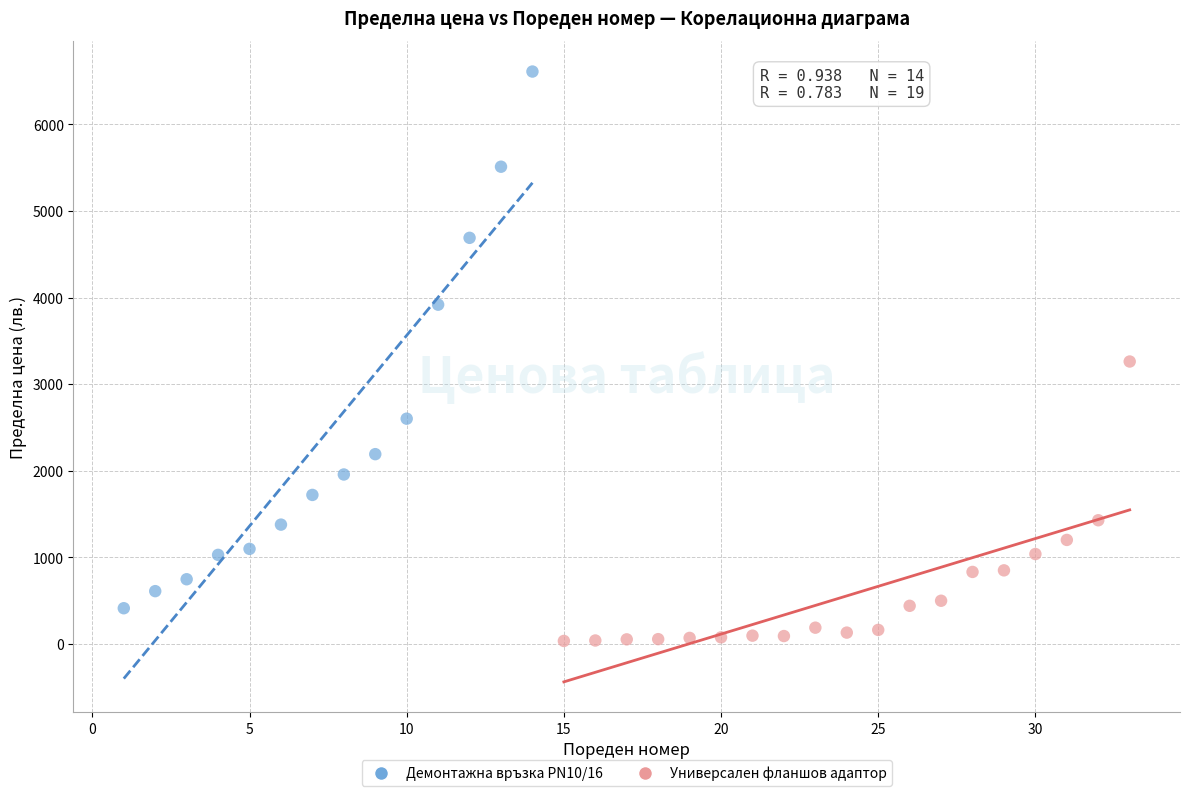

Which series has the largest Y range (max minus min)?

Демонтажна връзка PN10/16